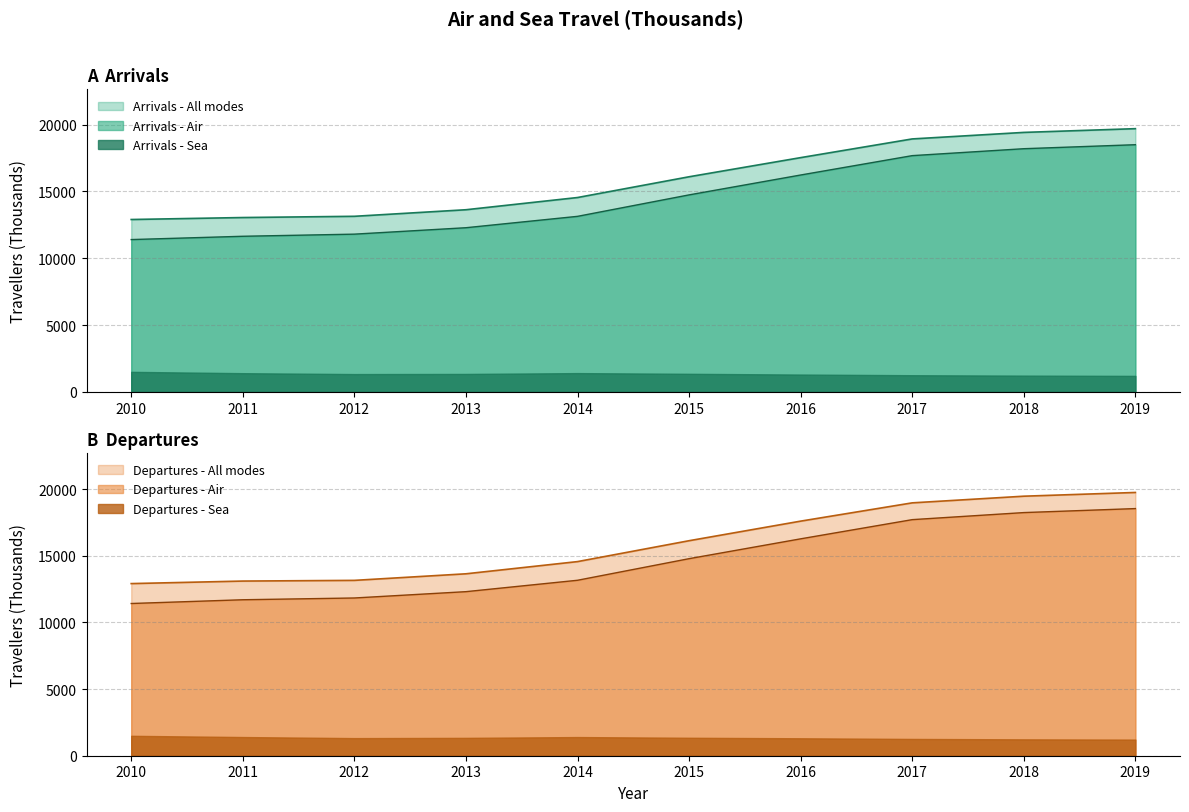

What is the sum of the Arrivals - Air values at 2014 and 2017?

30820.8